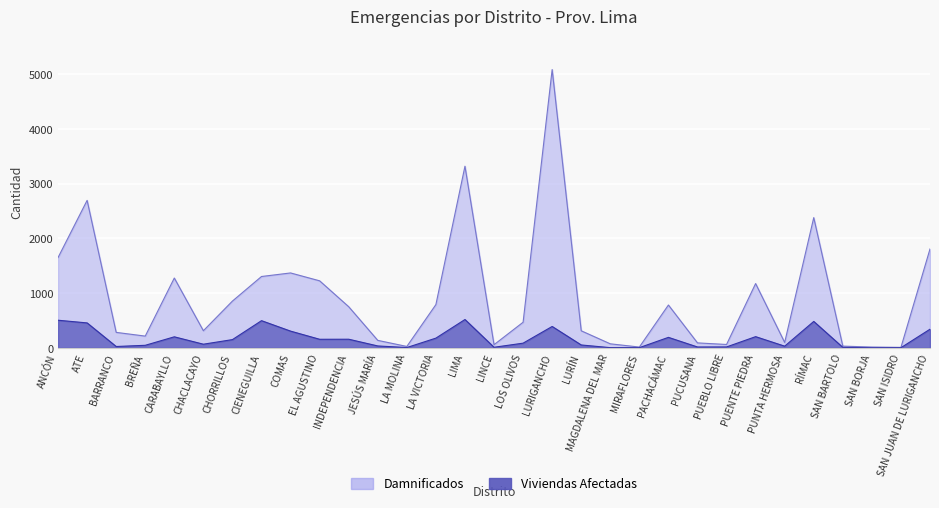

Rank the series by their average value, from highest to lowest.

Damnificados, Viviendas Afectadas